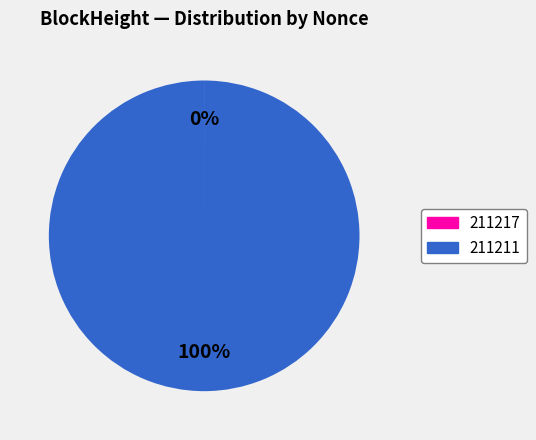

True or false: 211211 accounts for 100% of the total.

True